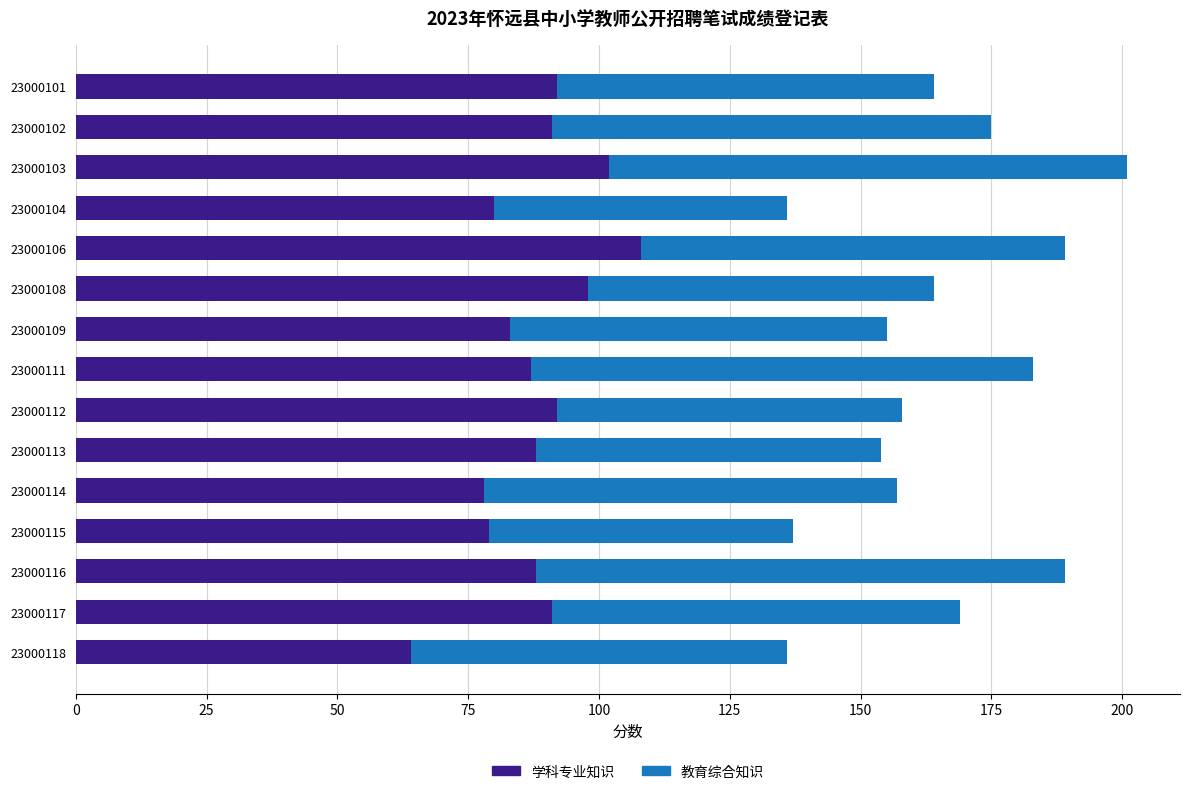

What is the lowest value of the 学科专业知识 series?

64